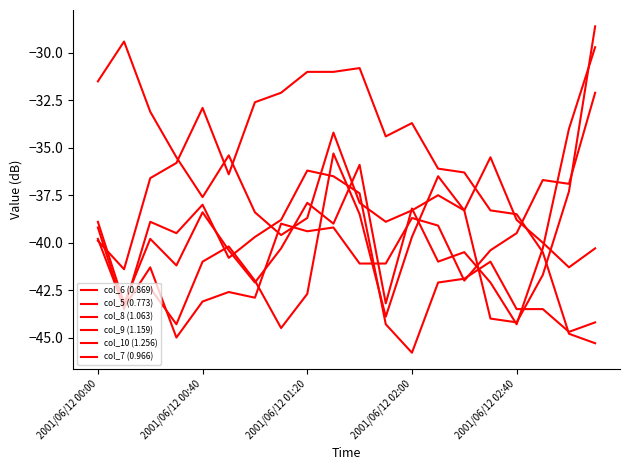

What is the difference between the maximum and minimum values in the col_6 (0.869) series?

14.6